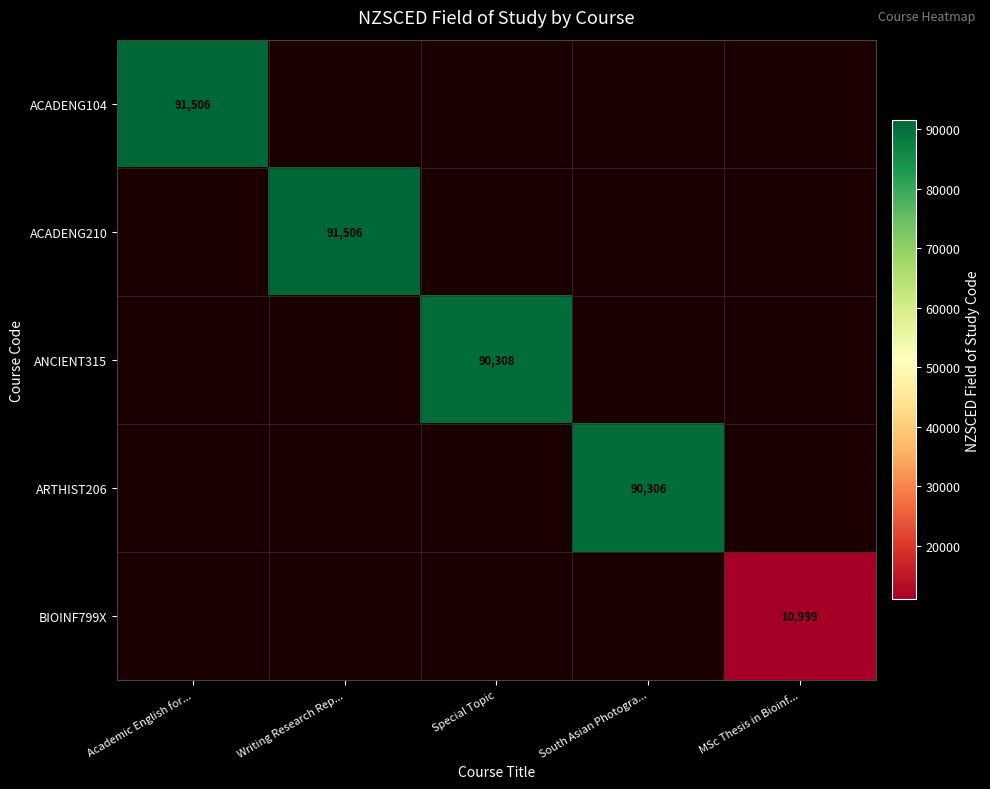

True or false: ACADENG104 has a value of 91506 at Academic English for....

True